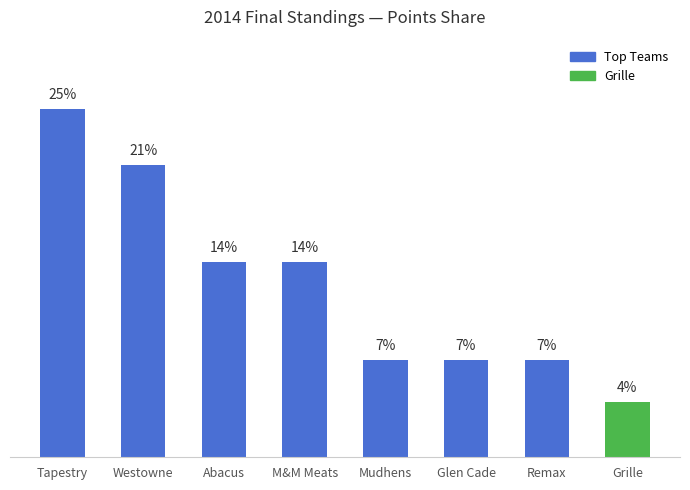

Which has a higher value, Grille or Glen Cade?

Glen Cade